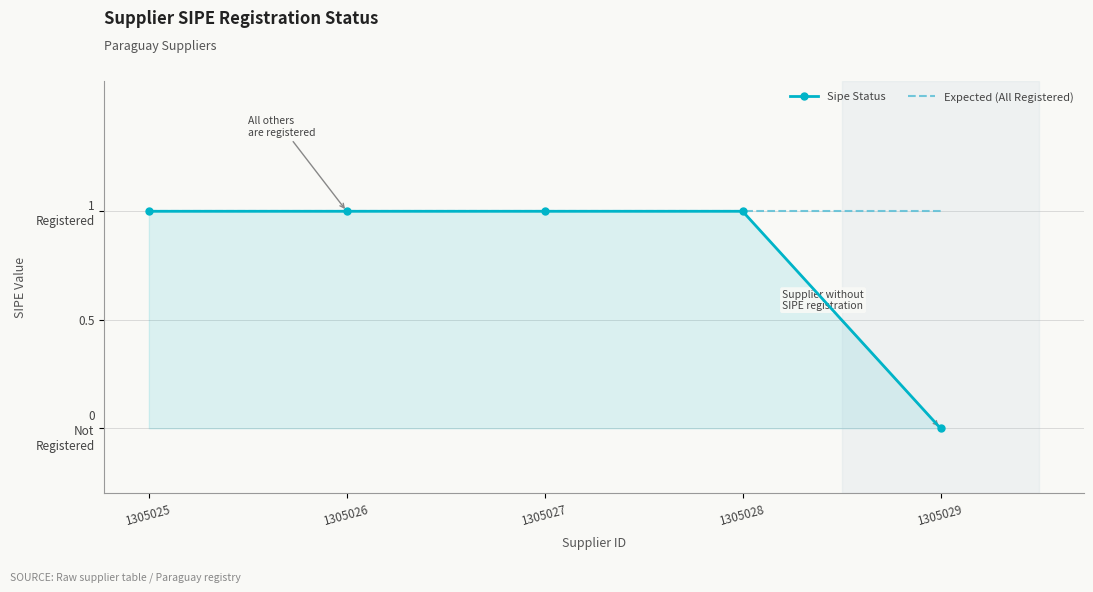

What are all the series names shown in the legend?

Sipe Status, Expected (All Registered)